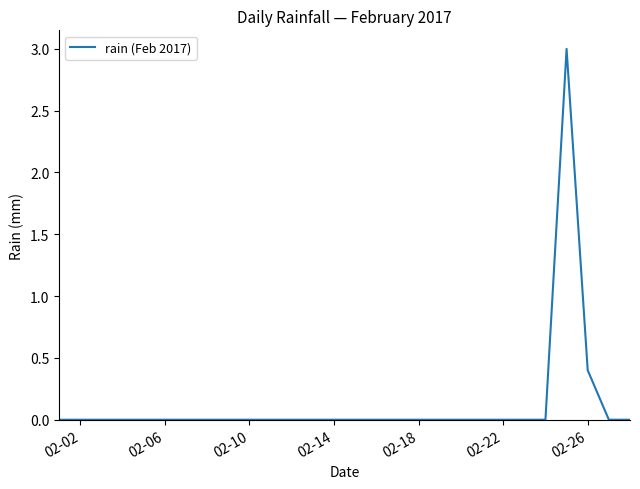

What is the greatest value displayed?

3.0